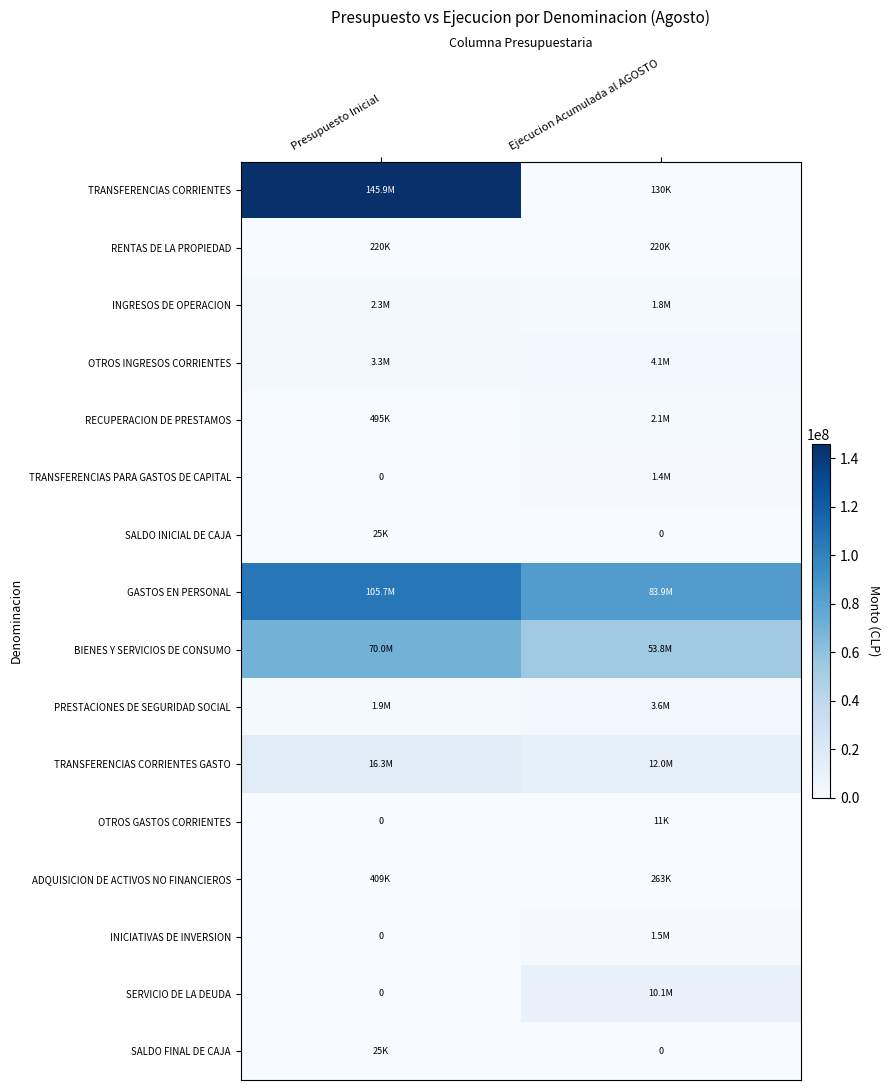

How many distinct data groups are displayed?

16